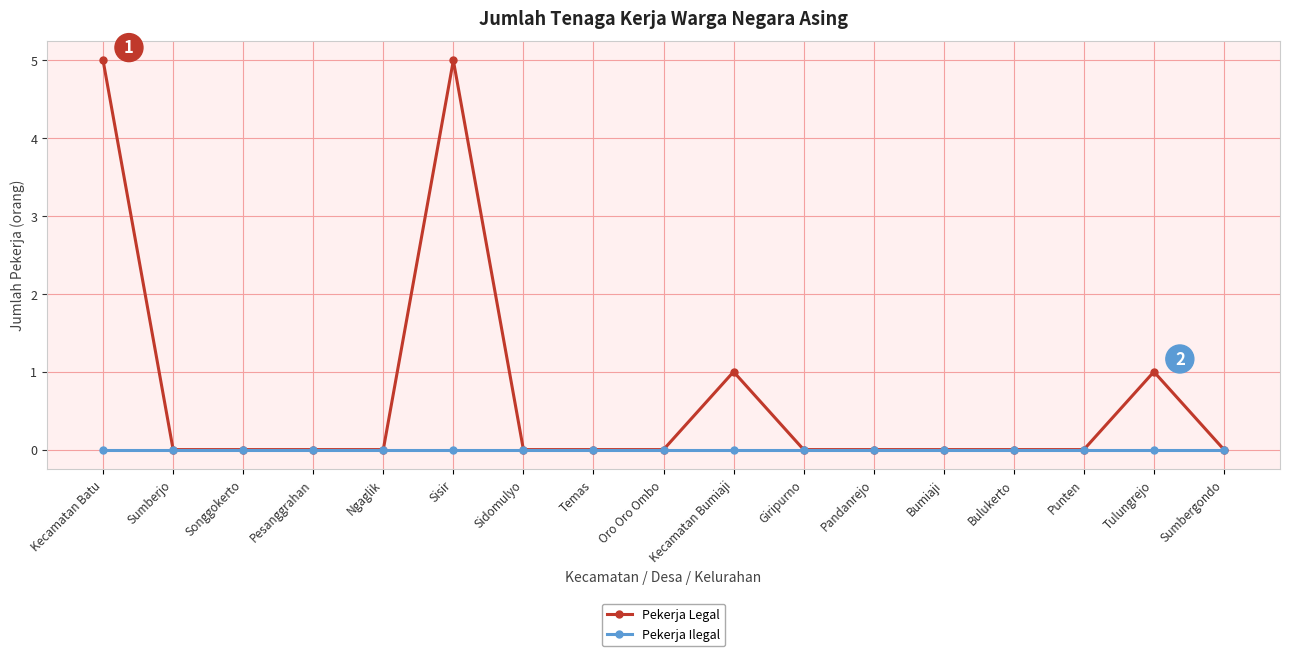

What position from the right is Tulungrejo?

2